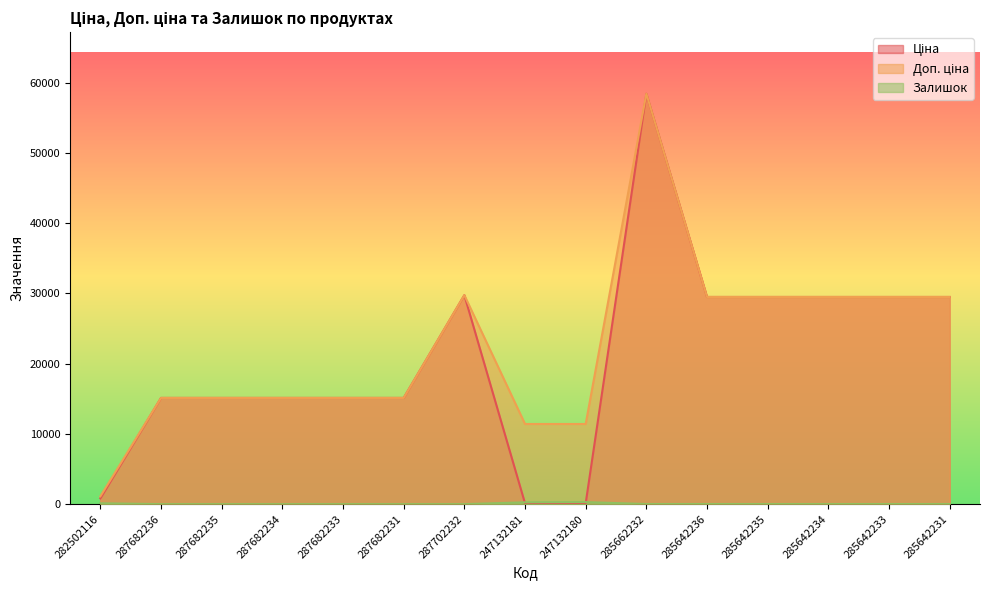

Reading right to left, list all the values displayed in this chart.

Ціна: 29491.5	29491.5	29491.5	29491.5	29491.5	58426.5	114.1	114.1	29747.2	15120.0	15120.0	15120.0	15120.0	15120.0	818.5
Доп. ціна: 29491.5	29491.5	29491.5	29491.5	29491.5	58426.5	11410.0	11410.0	29747.2	15120.0	15120.0	15120.0	15120.0	15120.0	1109.2
Залишок: 11.0	14.0	10.0	13.0	16.0	14.0	290.0	260.0	0.0	0.0	0.0	0.0	0.0	0.0	125.0